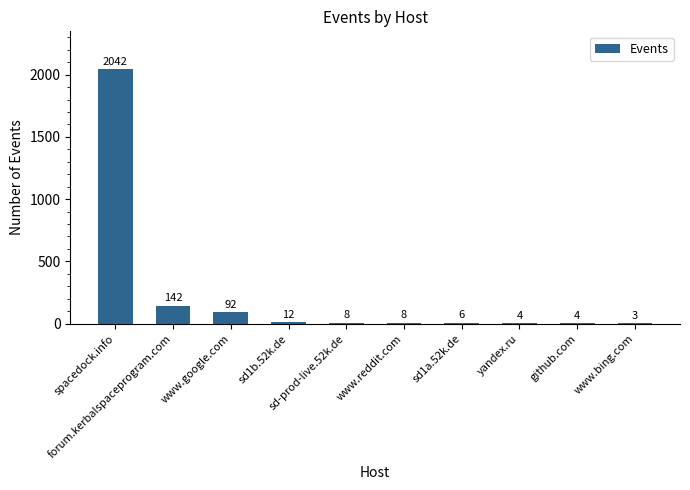

What is the sum of the values at sd1b.52k.de and sd1a.52k.de?

18